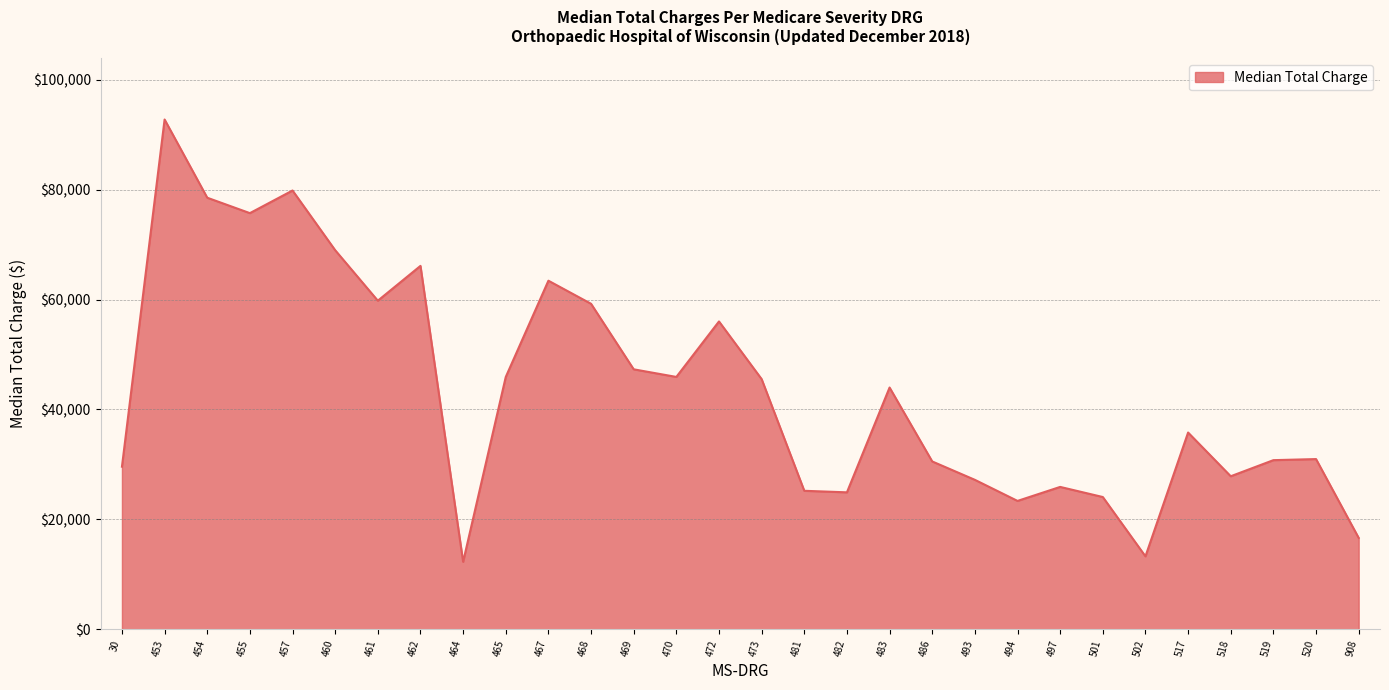

True or false: there are more than 1 points higher than both neighbors.

True